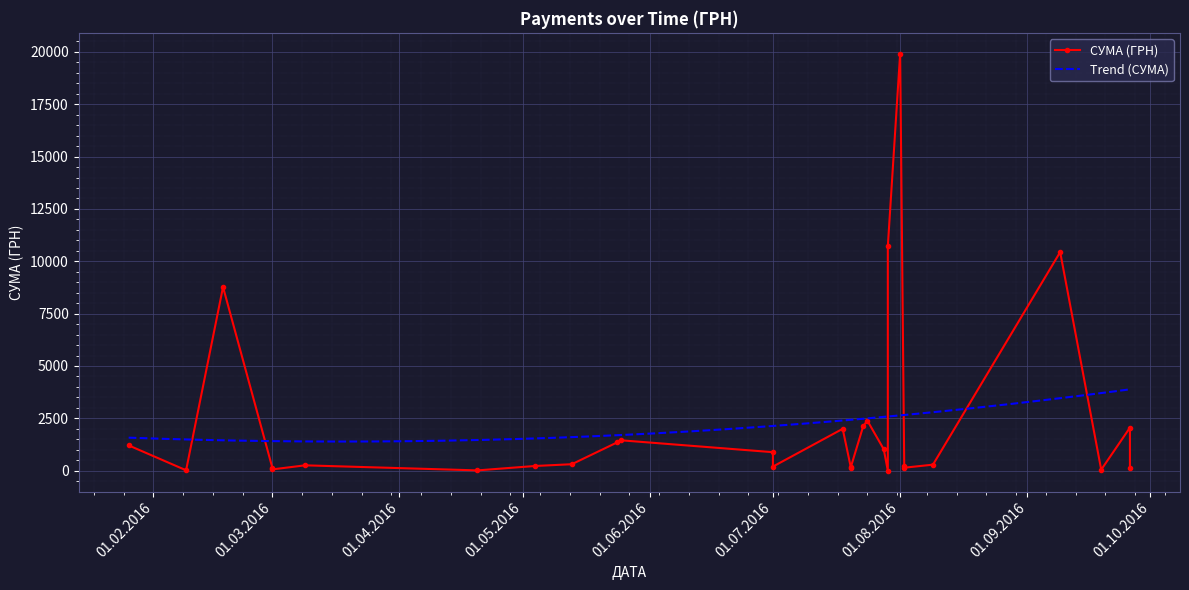

What is the minimum value for Trend (СУМА)?

1392.5